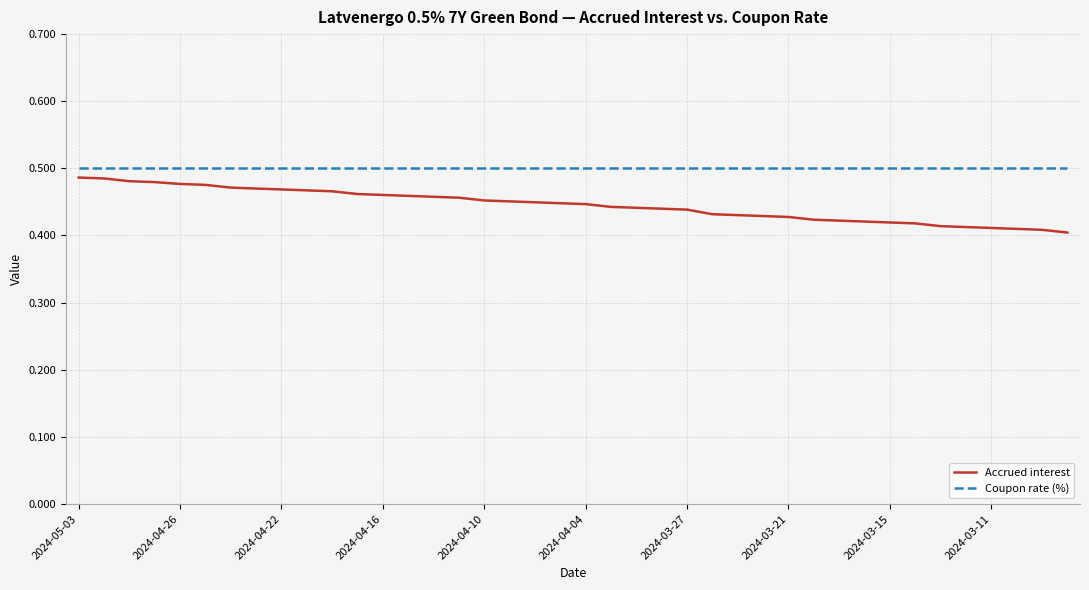

Which series has the largest total across all categories?

Coupon rate (%)